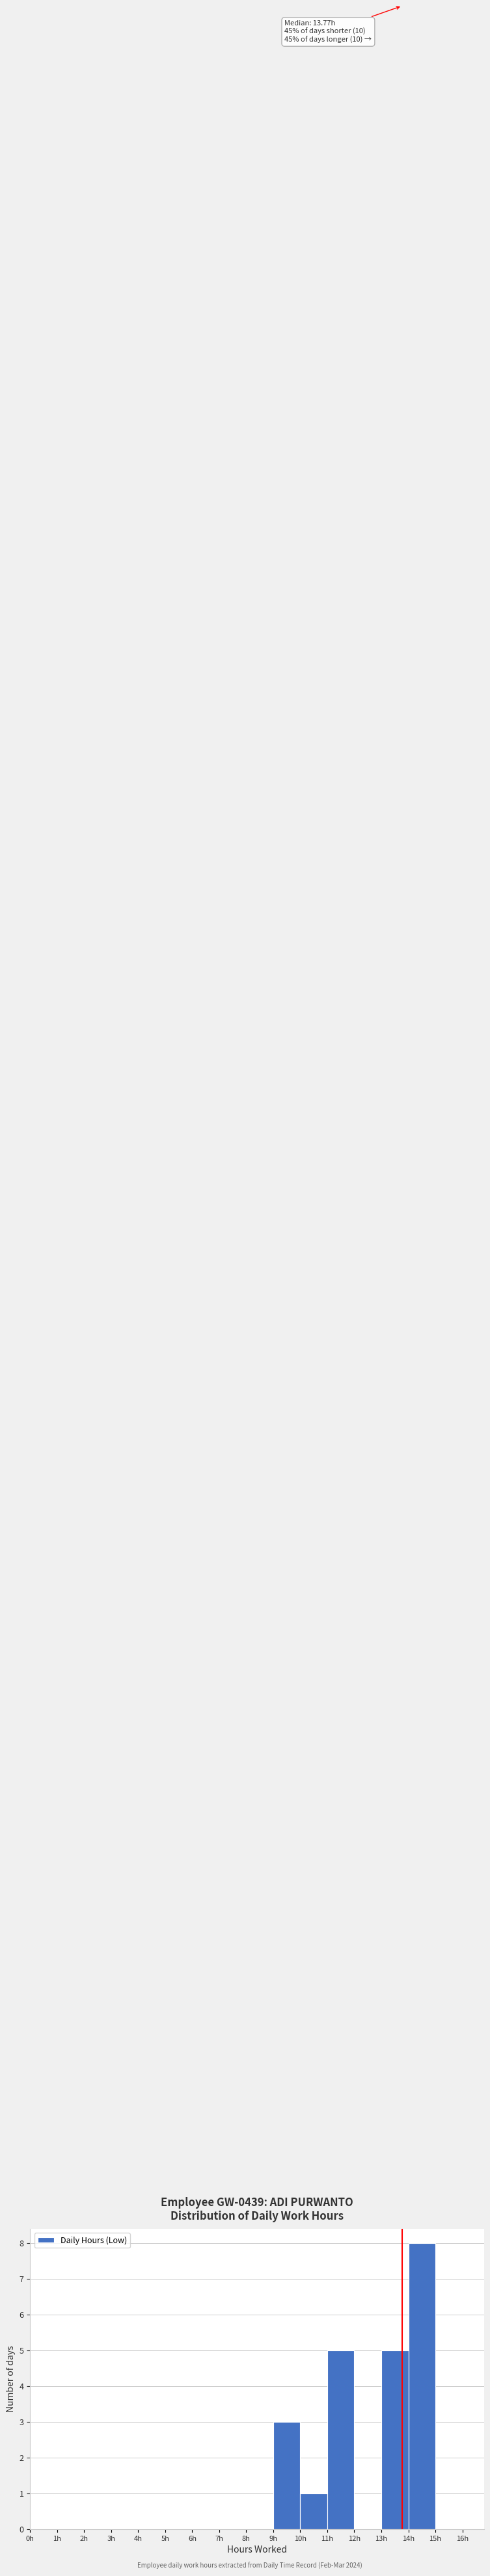

Which range on the x-axis has the tallest bar?

14 to 15